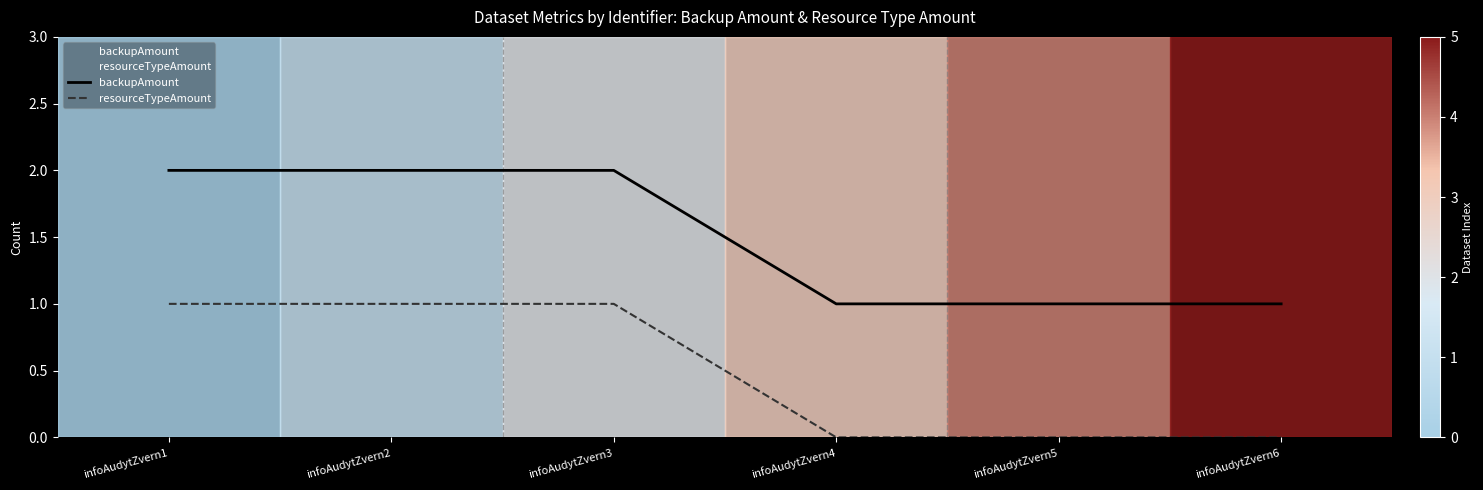

True or false: resourceTypeAmount and backupAmount cross at least once.

False